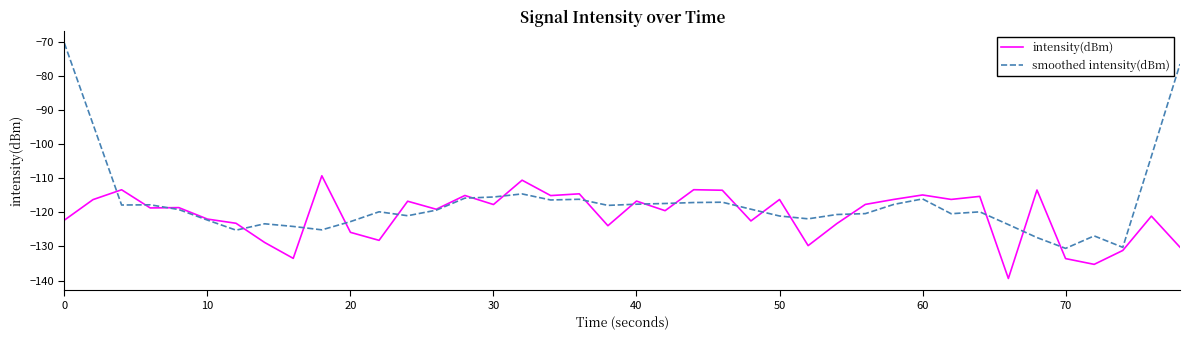

What is the smallest value displayed?

-139.4